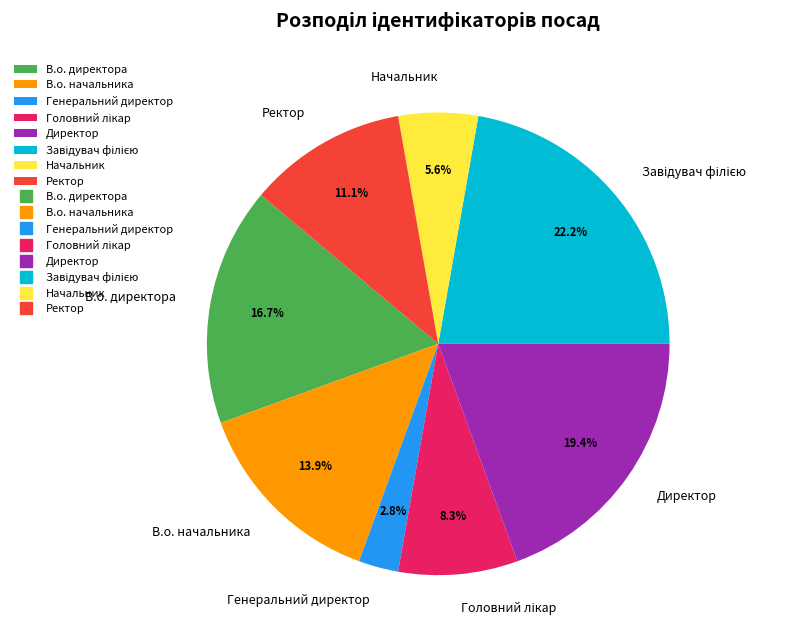

What is the smallest slice in the pie chart?

Генеральний директор